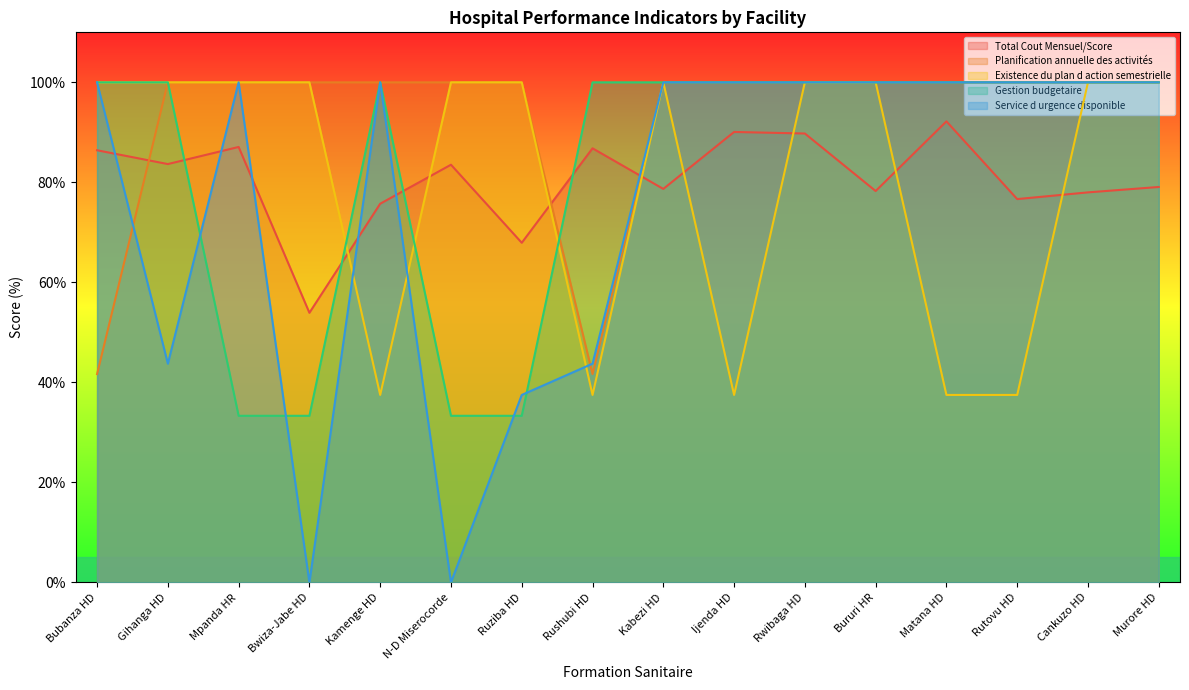

At which label does Service d urgence disponible reach its minimum?

Bwiza-Jabe HD